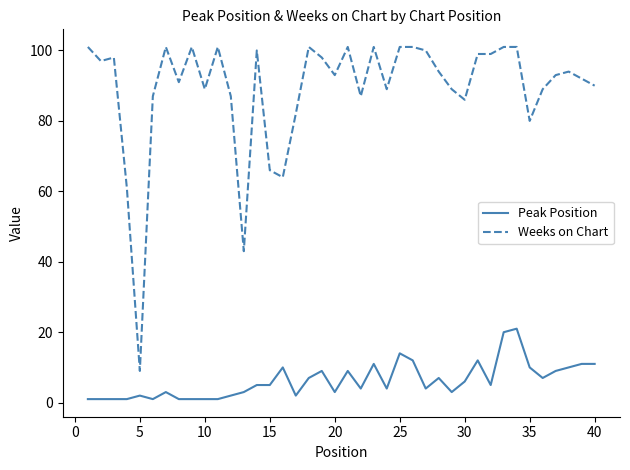

Reading right to left, extract all data points from this chart.

Peak Position: 11	11	10	9	7	10	21	20	5	12	6	3	7	4	12	14	4	11	4	9	3	9	7	2	10	5	5	3	2	1	1	1	1	3	1	2	1	1	1	1
Weeks on Chart: 90	92	94	93	89	80	101	101	99	99	86	89	94	100	101	101	89	101	87	101	93	98	101	82	64	66	100	43	87	101	89	101	91	101	87	9	61	98	97	101